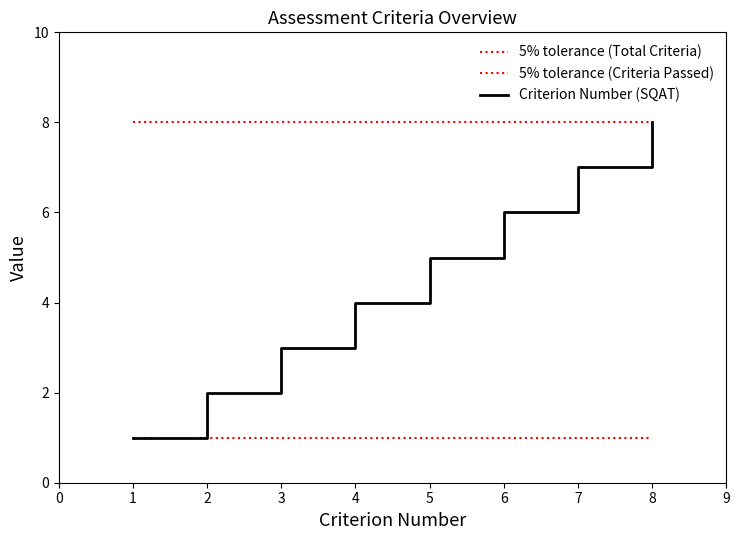

Which series has the largest total across all categories?

5% tolerance (Total Criteria)